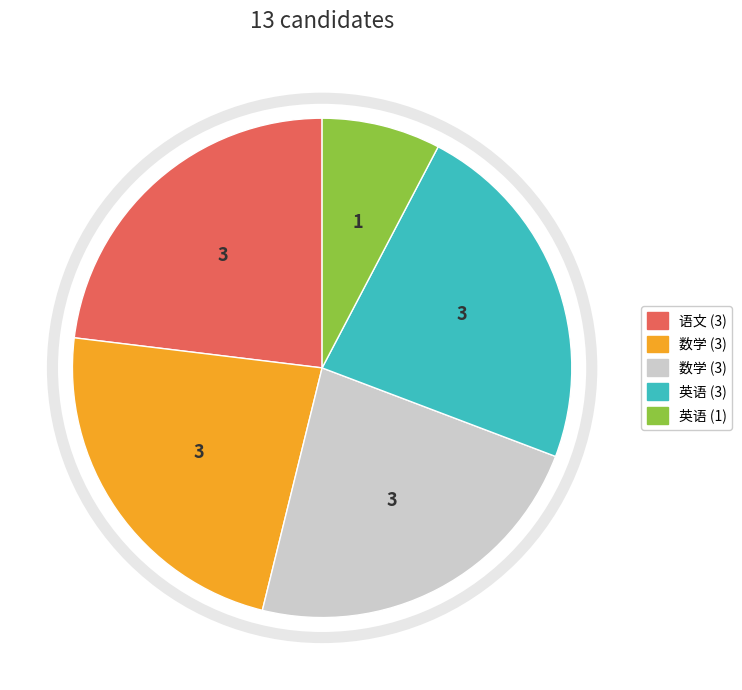

Is there any slice that represents more than half of the pie?

No